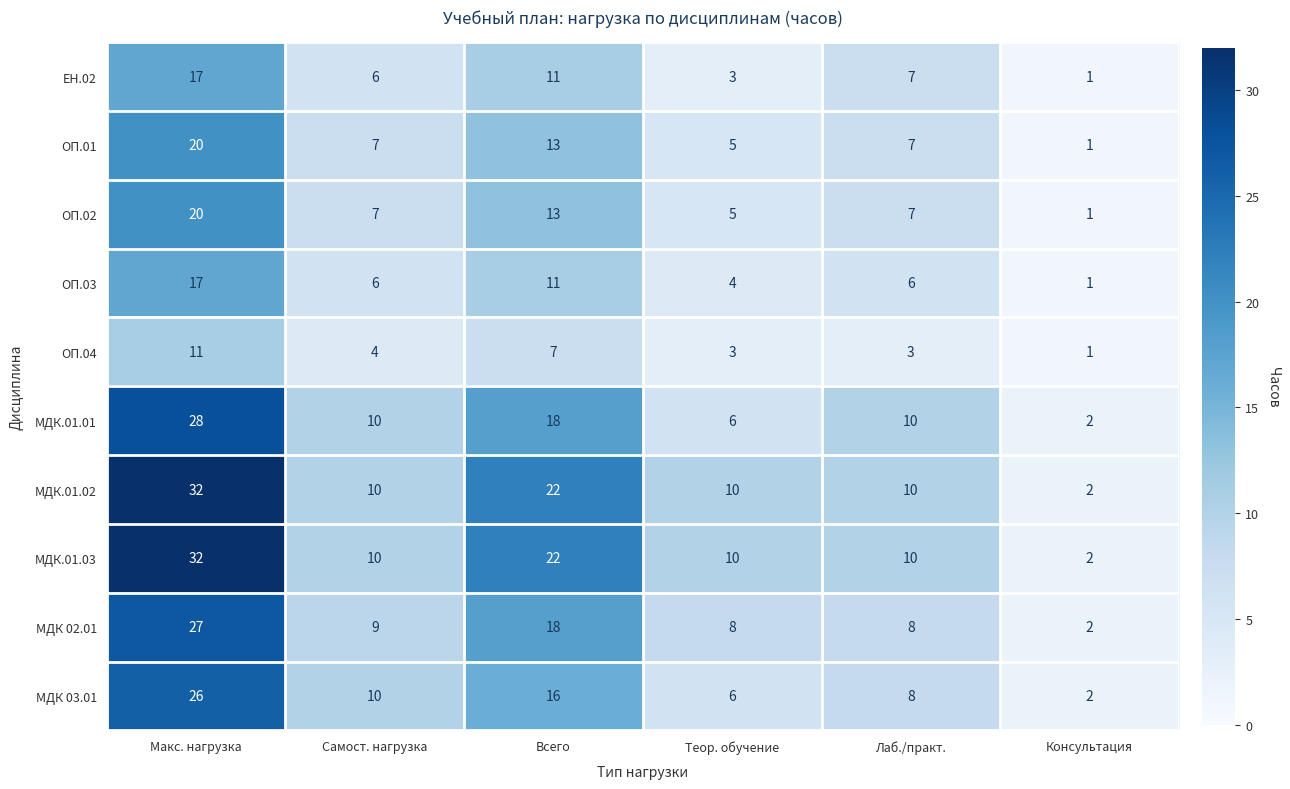

The МДК.01.02 series shows 10 at Самост. нагрузка. True or false?

True